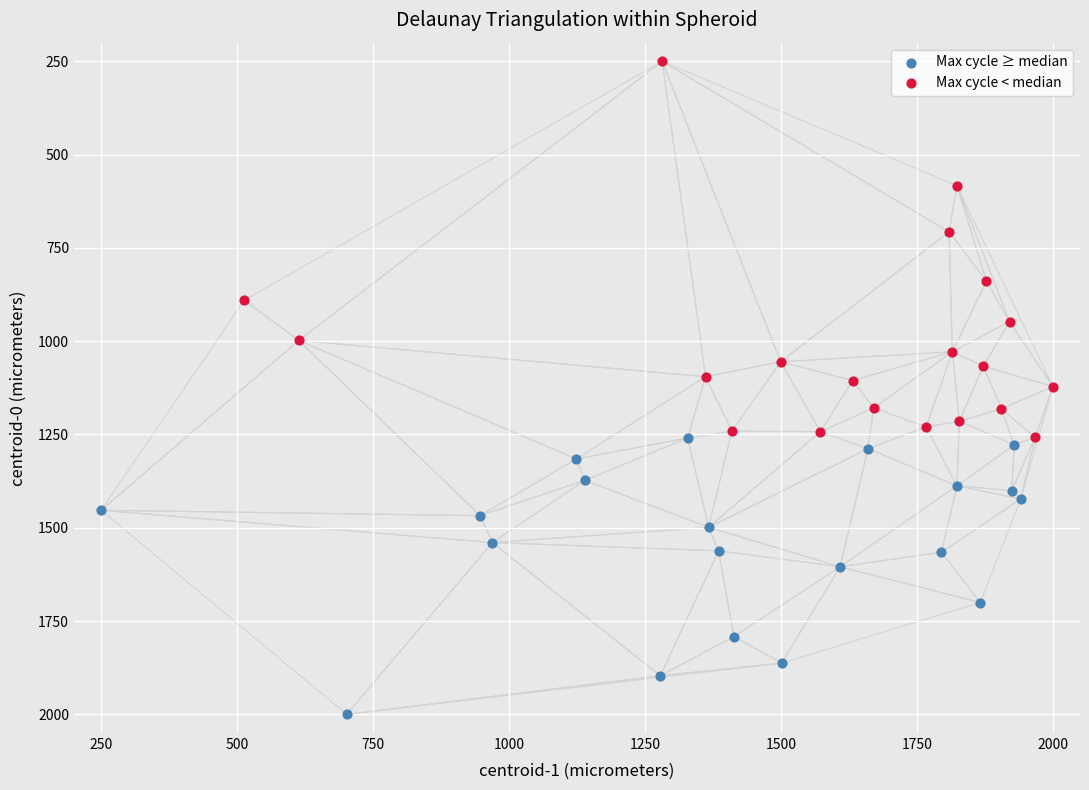

Which series has the largest Y range (max minus min)?

Max cycle < median